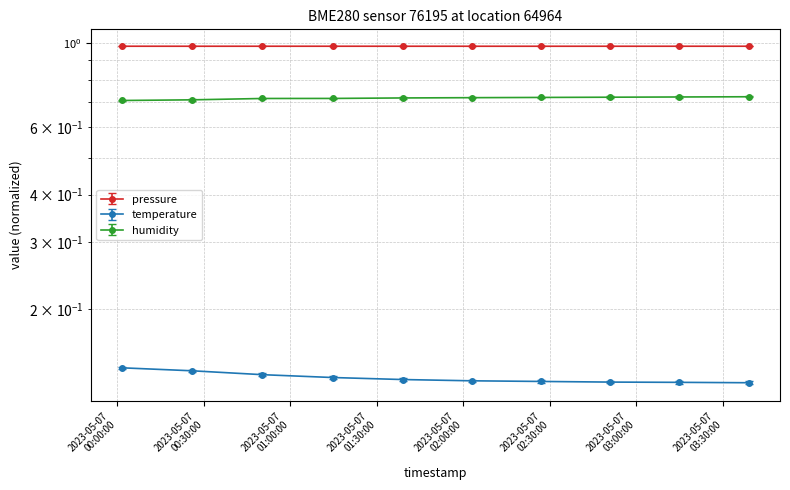

Between 2023-05-07T00:01:38 and 2023-05-07T00:50:19, which series saw the biggest shift?

humidity